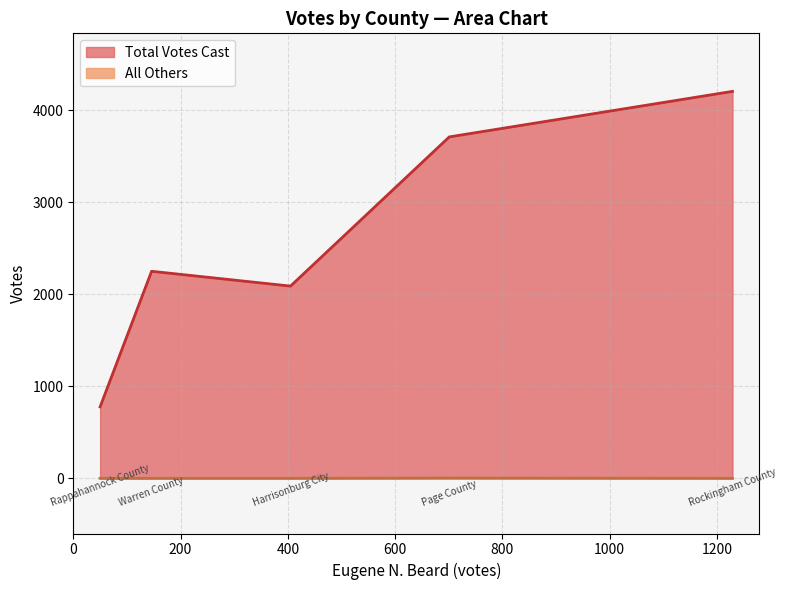

Rank the categories by All Others value from highest to lowest.

Page County, Harrisonburg City, Rappahannock County, Rockingham County, Warren County